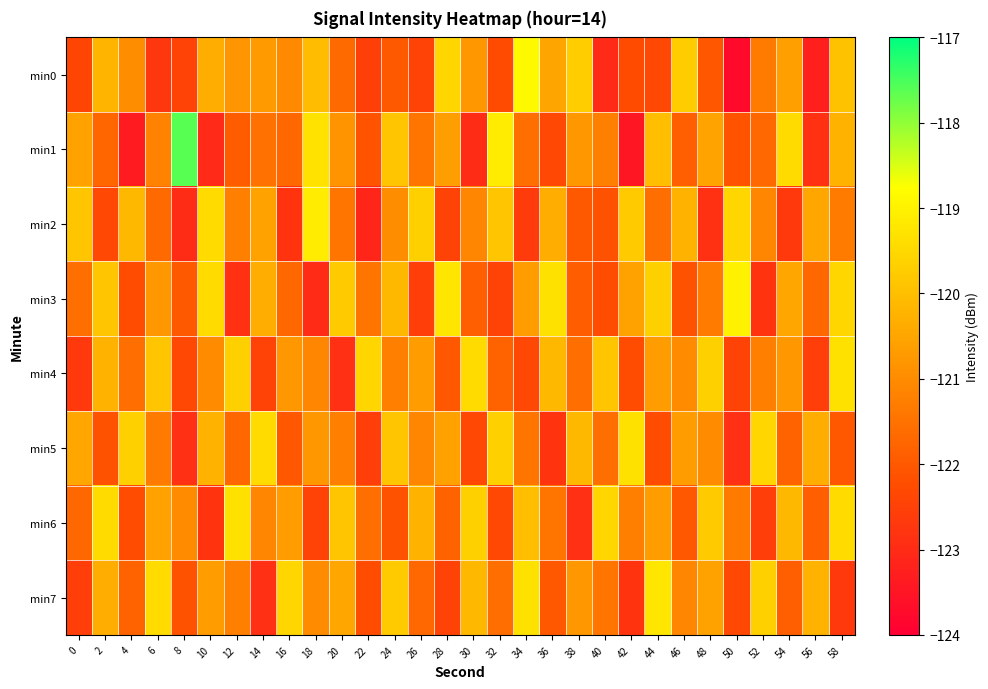

At how many categories does at least one series exceed -120?

29